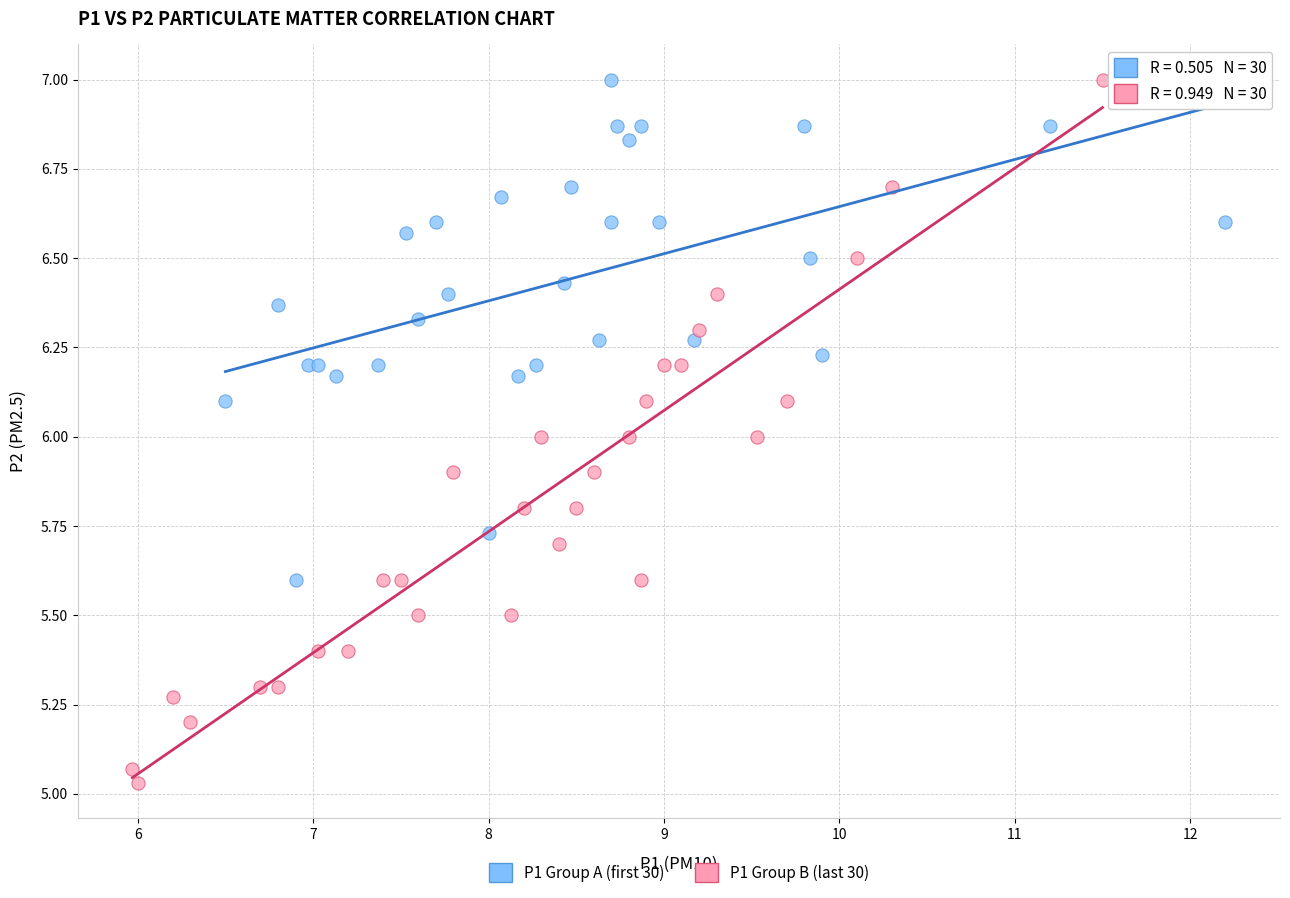

Which series contains the lowest Y value?

P1 Group B (last 30)